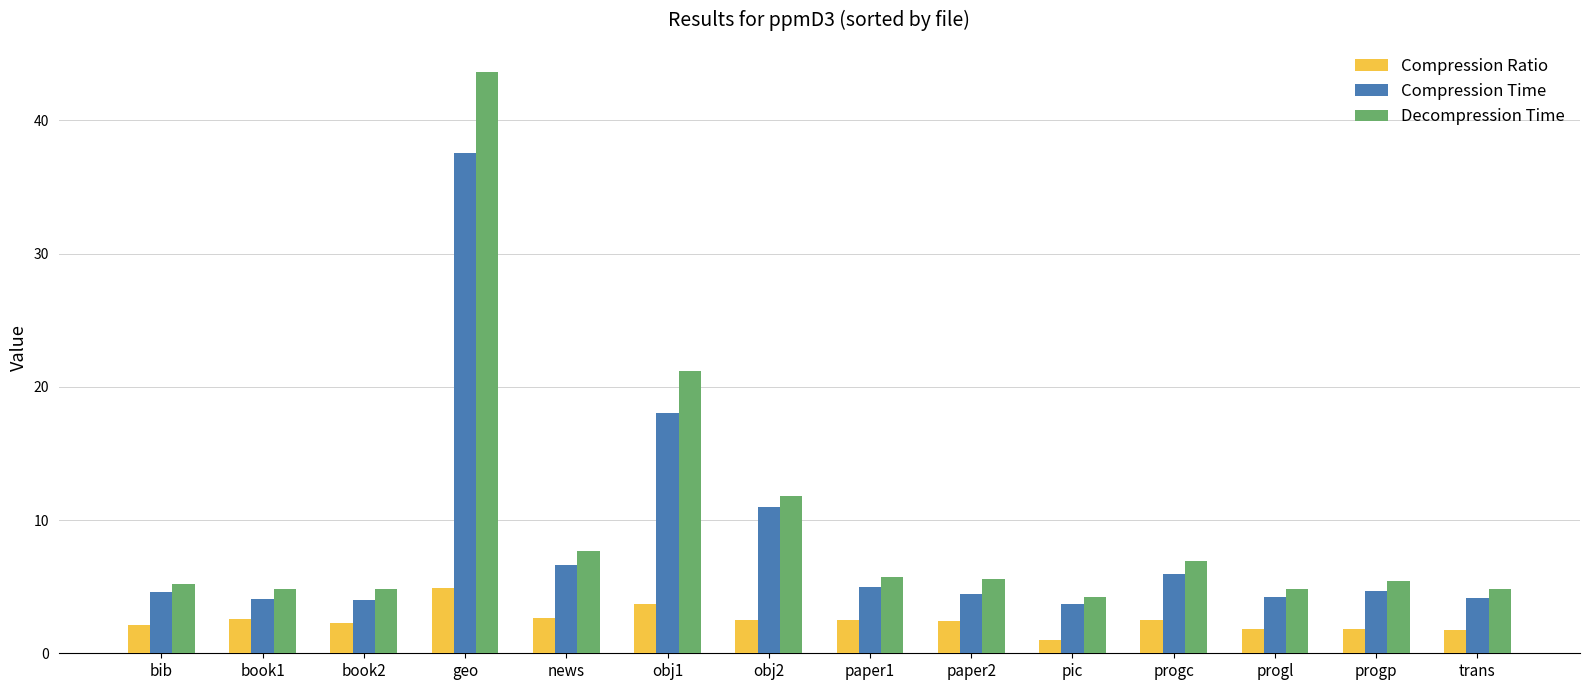

Reading left to right, what are all the values shown in this chart?

Compression Ratio: 2.1	2.5	2.2	4.9	2.7	3.7	2.5	2.5	2.5	1.0	2.5	1.8	1.8	1.7
Compression Time: 4.6	4.1	4.0	37.6	6.7	18.0	10.9	4.9	4.4	3.7	6.0	4.2	4.7	4.1
Decompression Time: 5.2	4.9	4.9	43.6	7.7	21.2	11.8	5.8	5.6	4.2	6.9	4.8	5.5	4.8